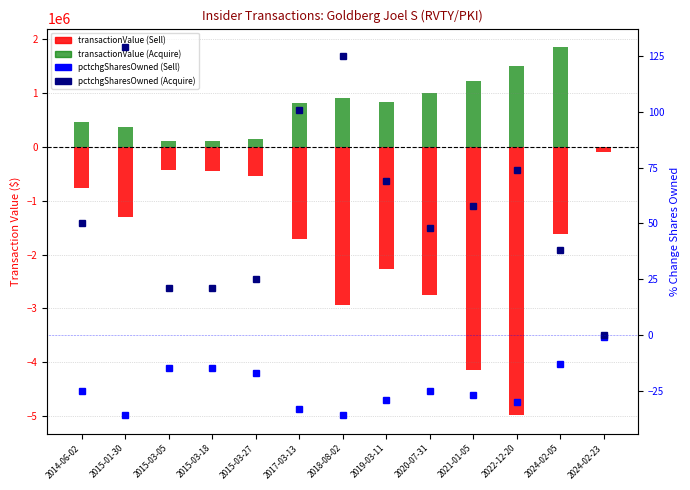

What is the average value of the pctchgSharesOwned (Acquire) series?

58